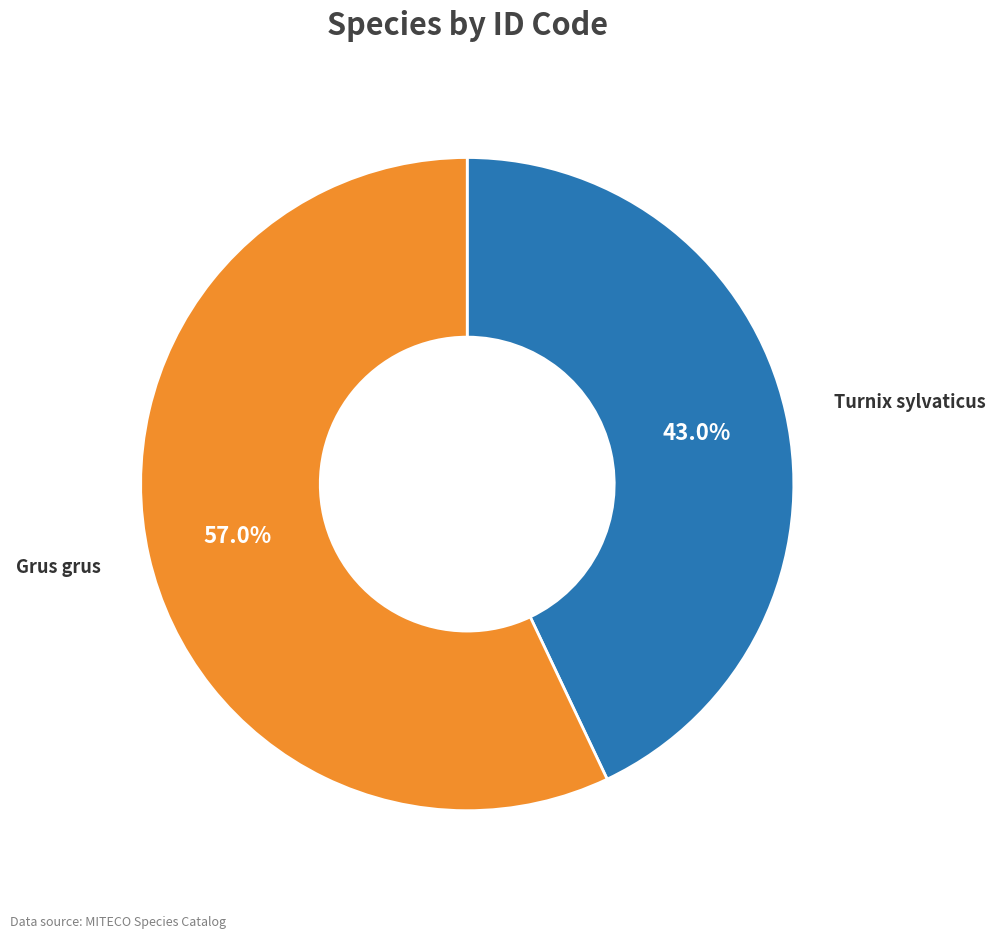

How many segments does this pie chart have?

2